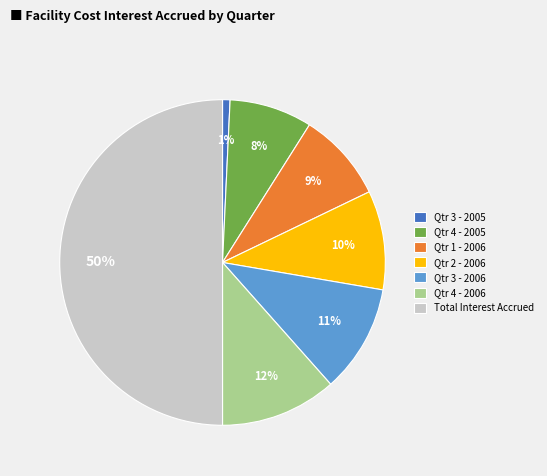

To the nearest percent, what is the average slice percentage?

14%